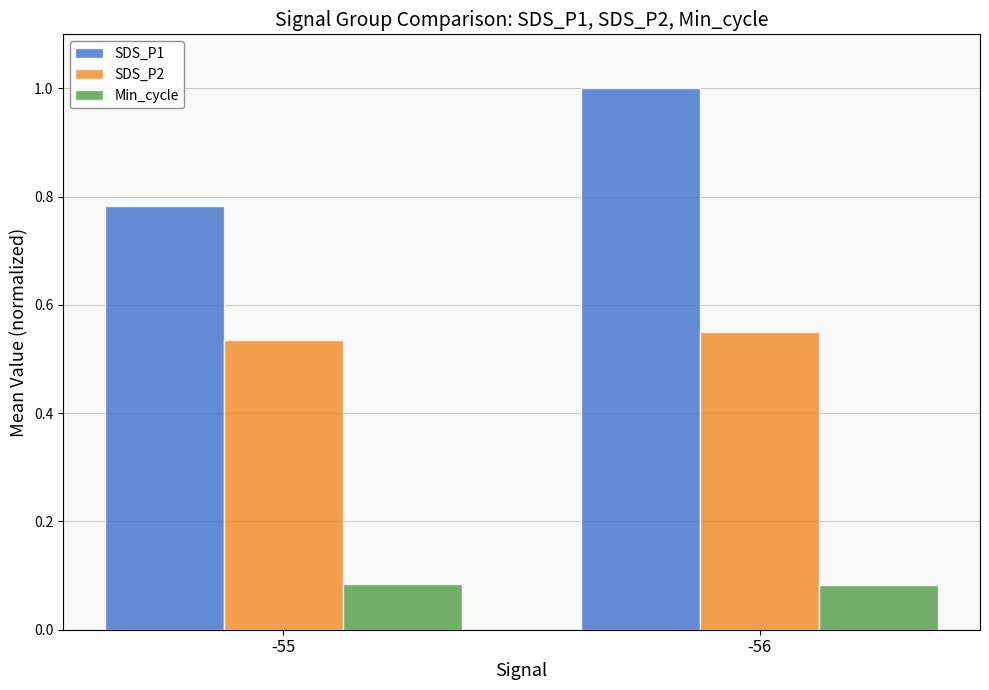

Which series has the widest spread of values?

SDS_P1